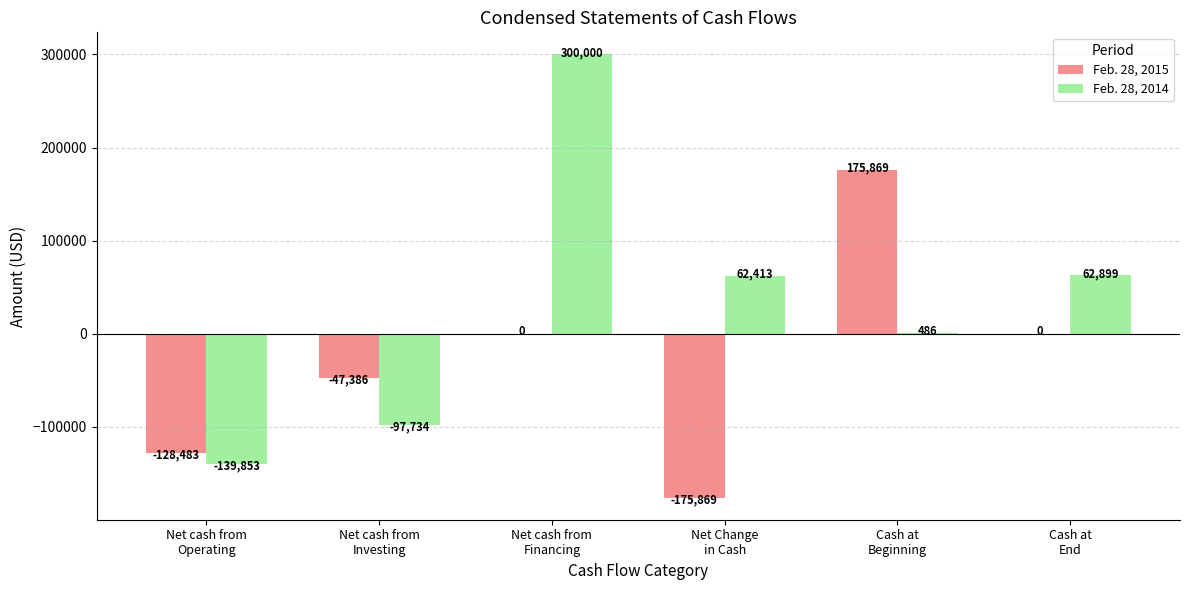

What is the maximum value for Feb. 28, 2014?

300000